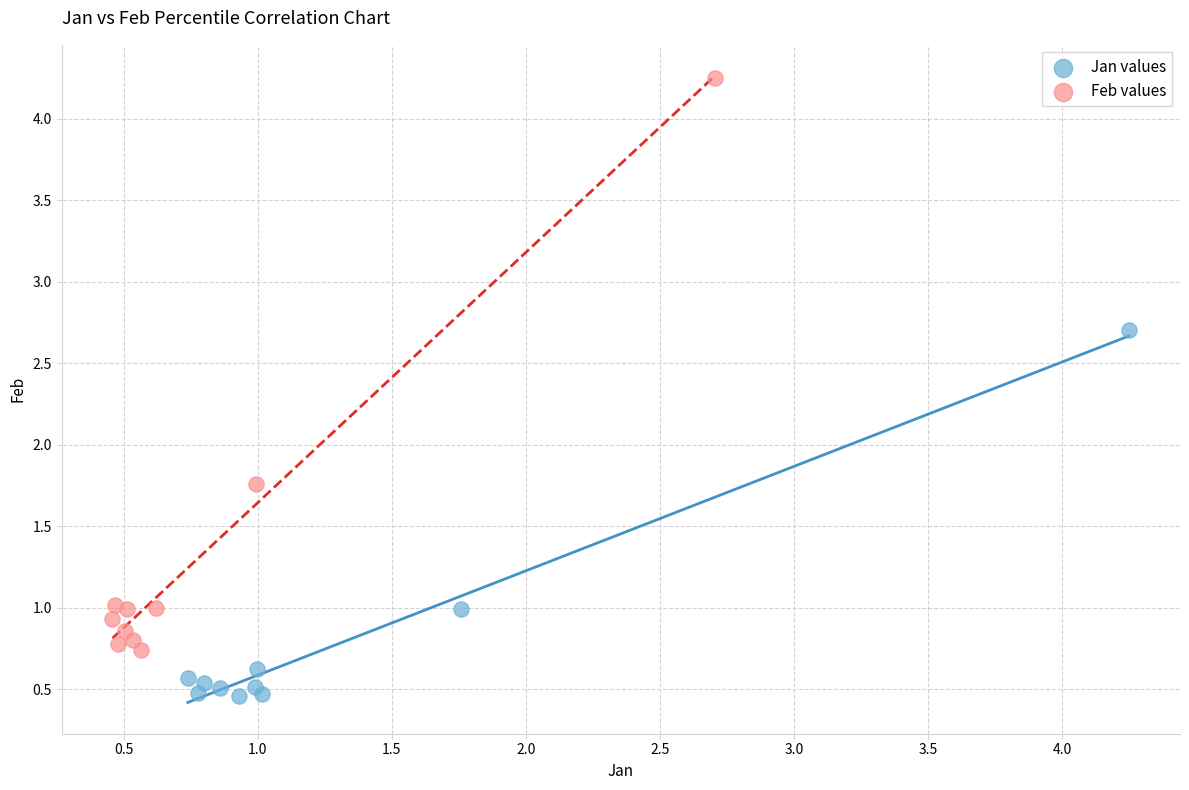

Which series reaches the minimum Y coordinate?

Jan values